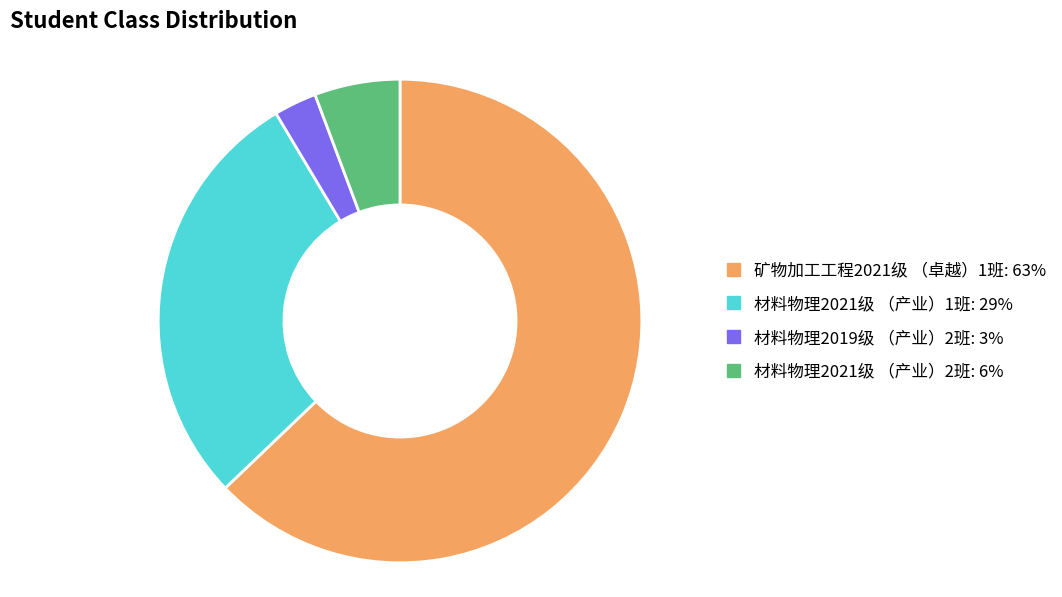

How many segments does this pie chart have?

4